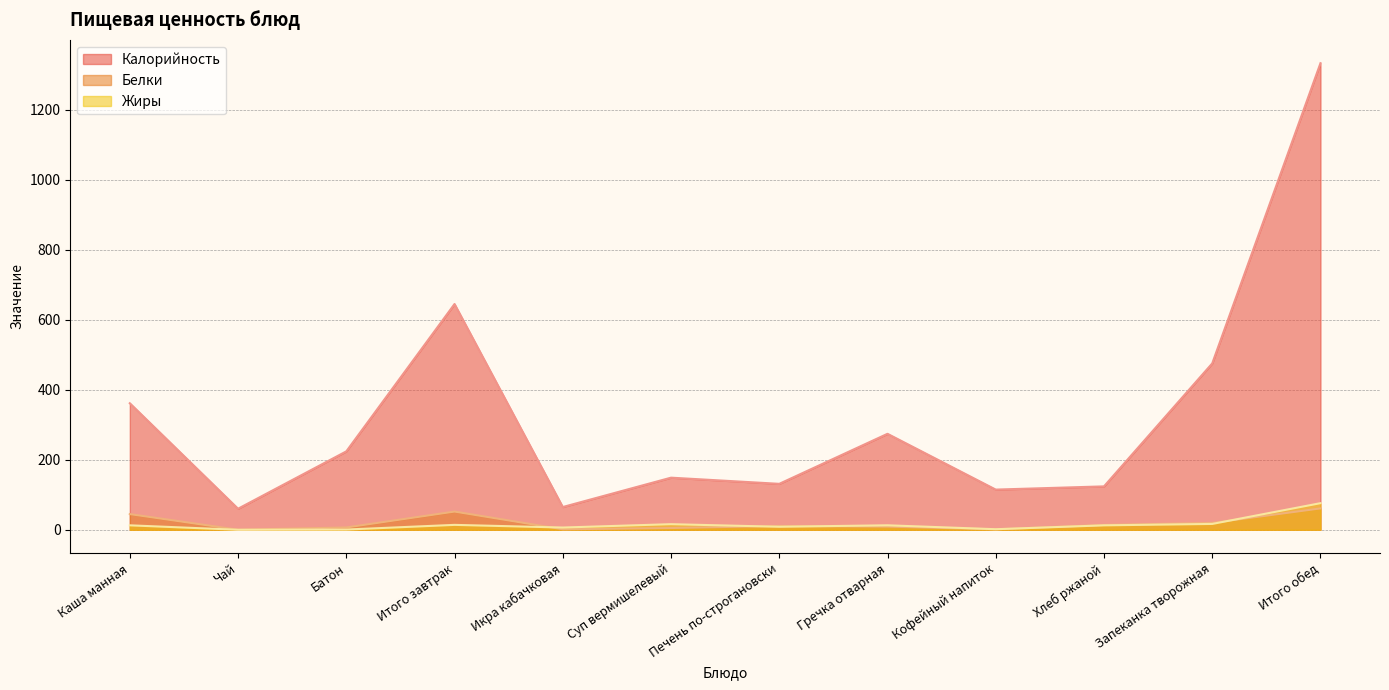

Which series has the largest total across all categories?

Калорийность